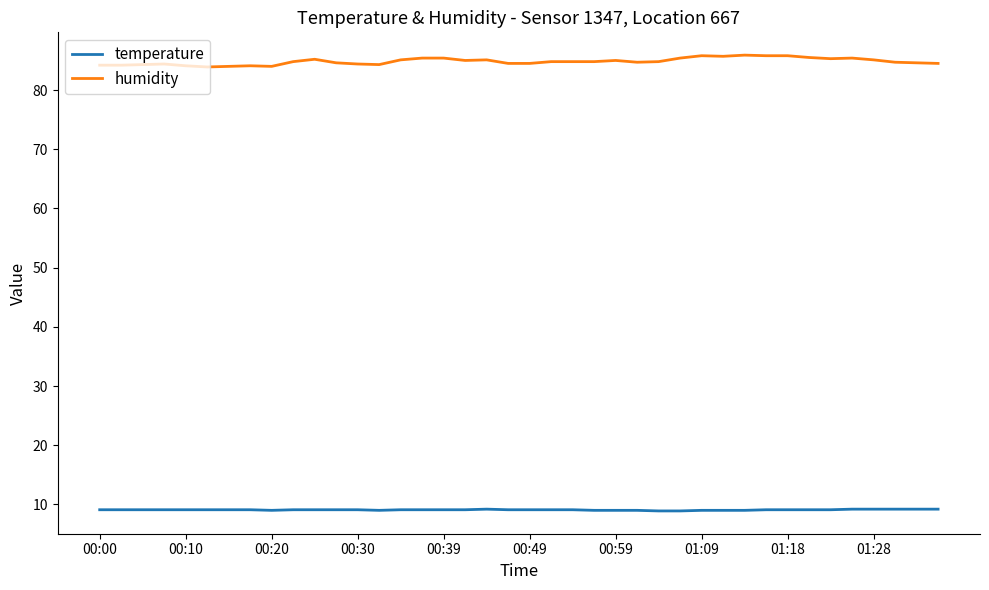

Rank the series by their maximum value, from highest to lowest.

humidity, temperature